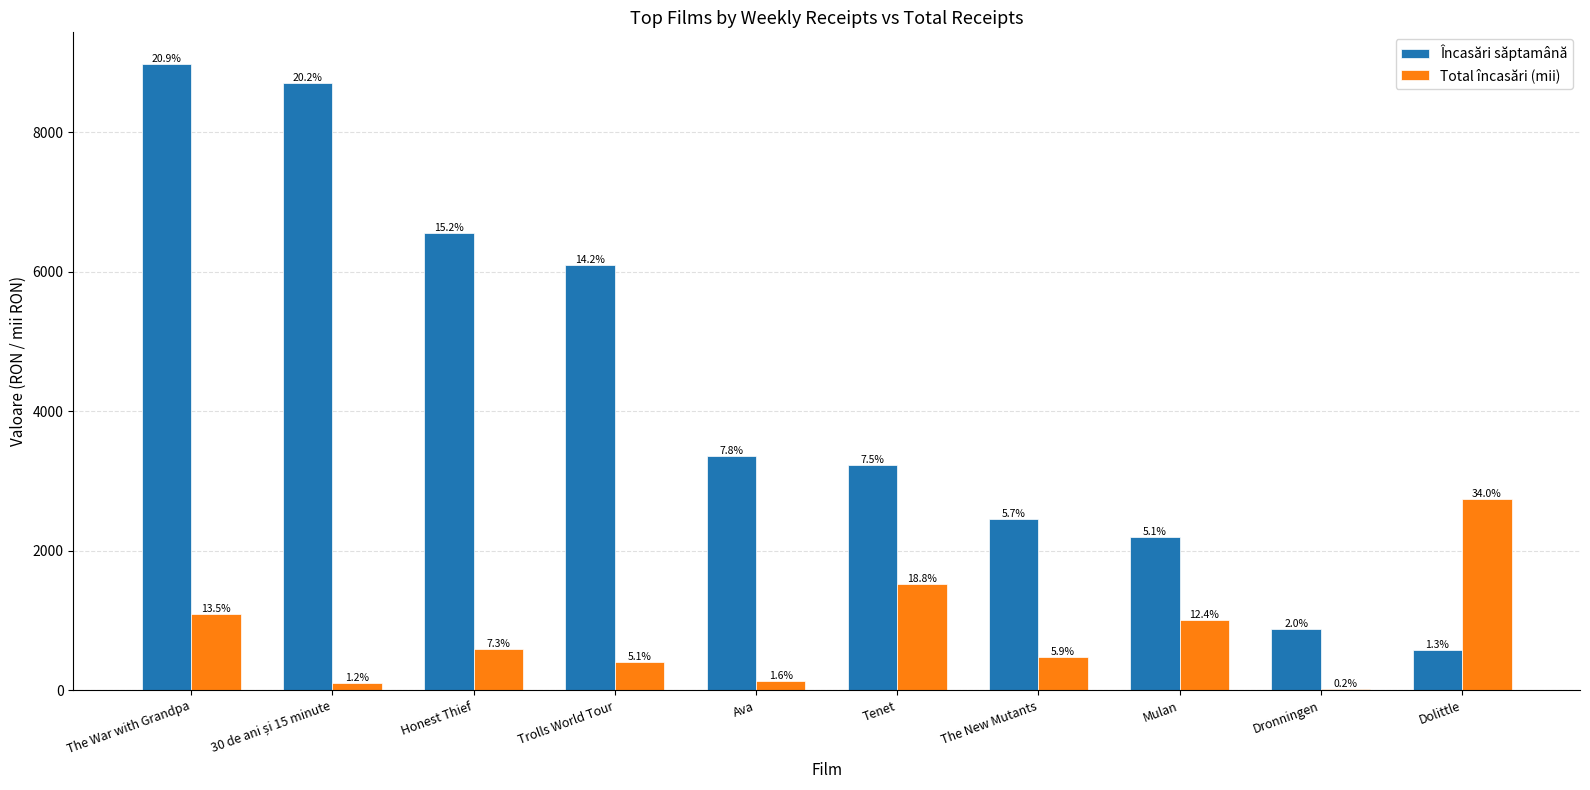

How many groups of bars are there?

10